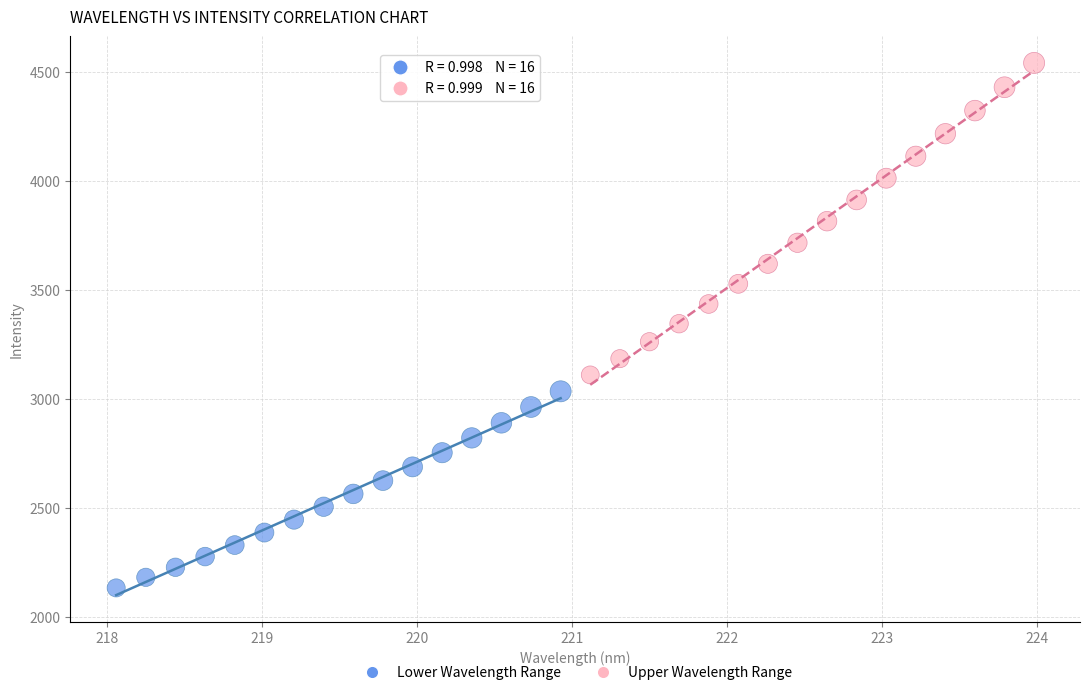

Which series reaches the minimum Y coordinate?

Lower Wavelength Range